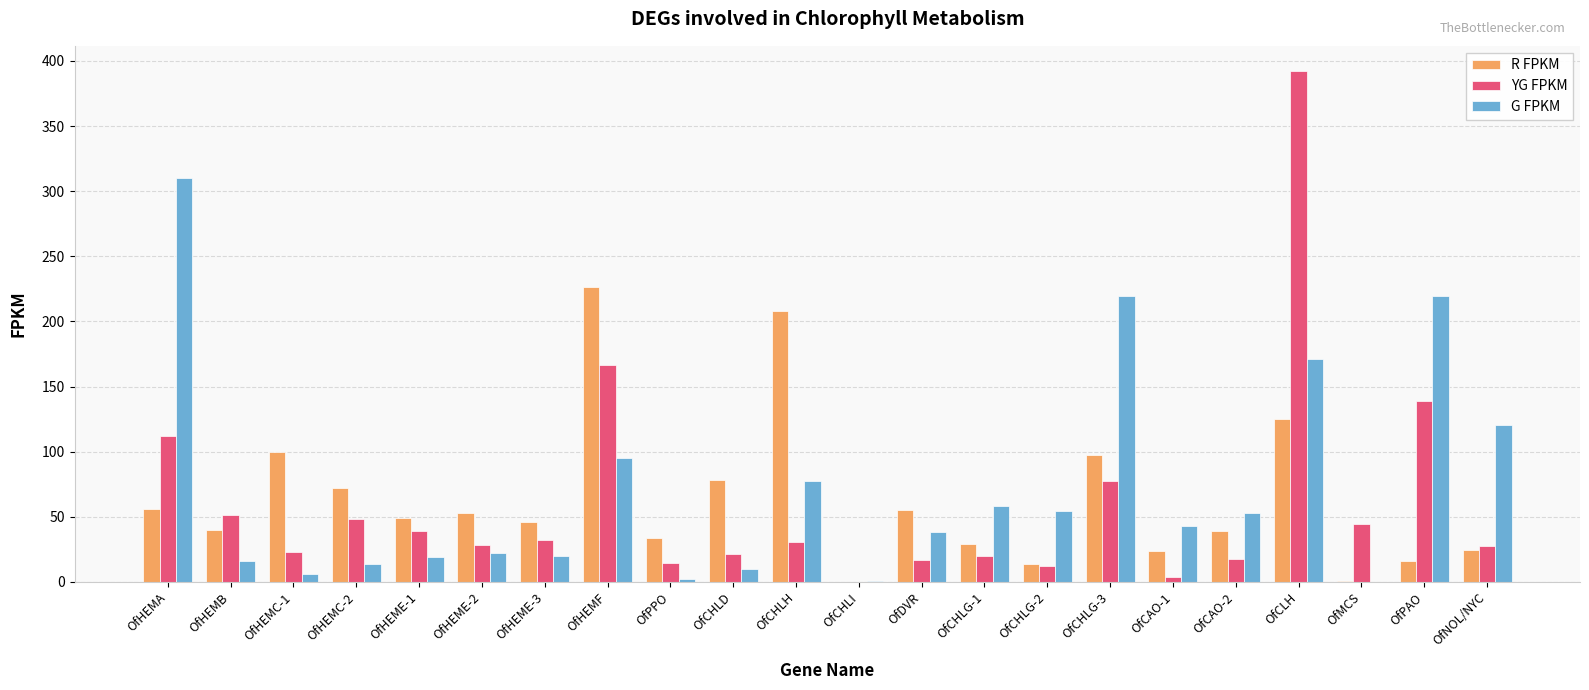

Which category has the highest value across all series?

OfCLH